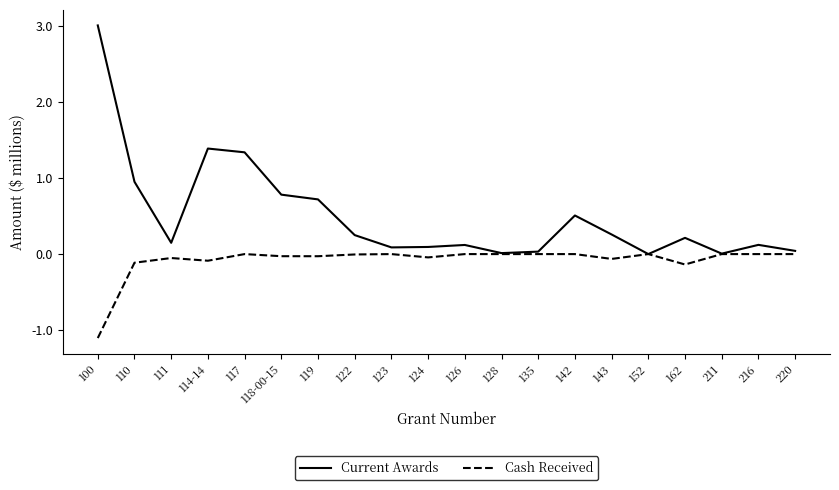

What position from the left is 216?

19